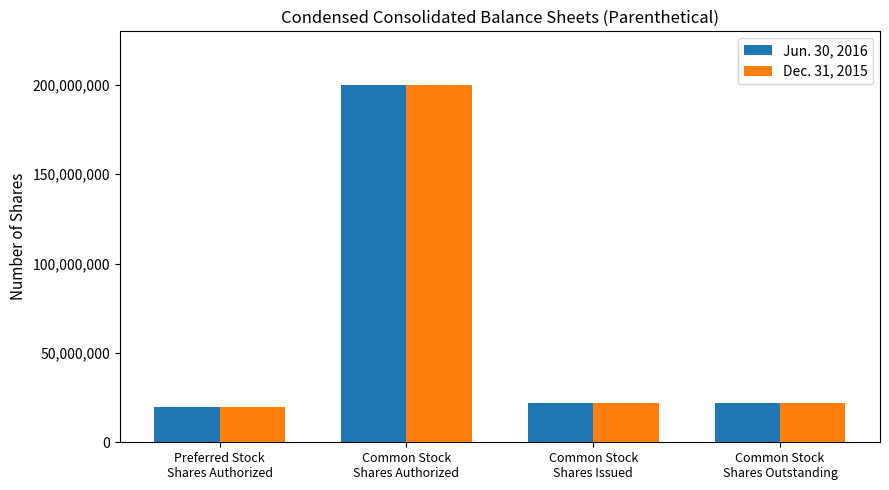

What is the smallest value displayed?

20000000